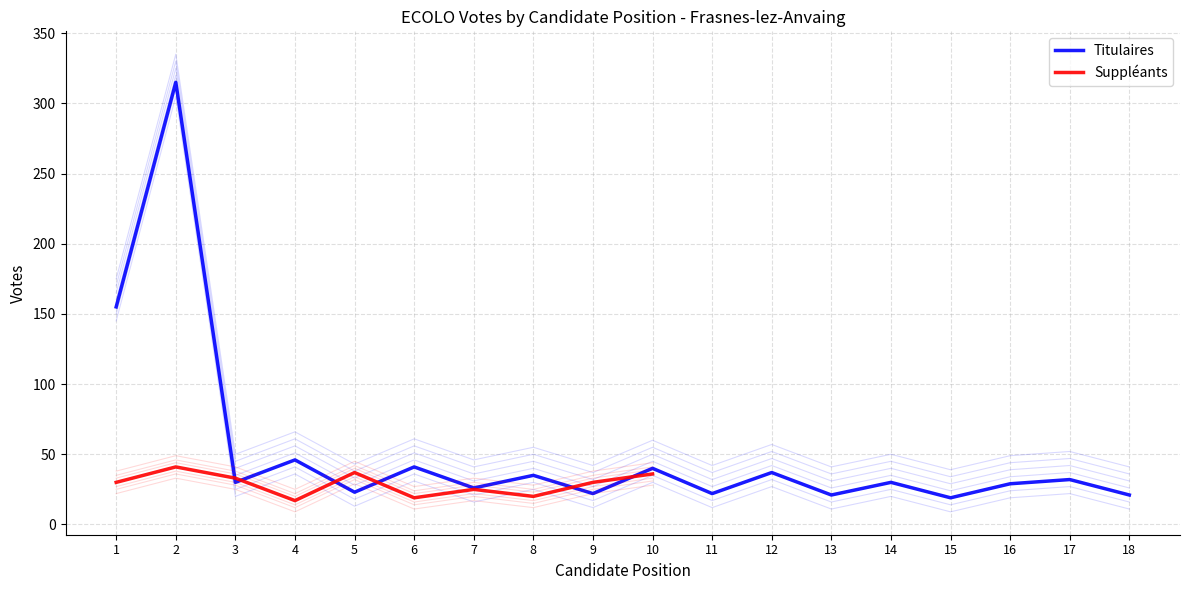

At which category does the chart reach its minimum across all series?

15